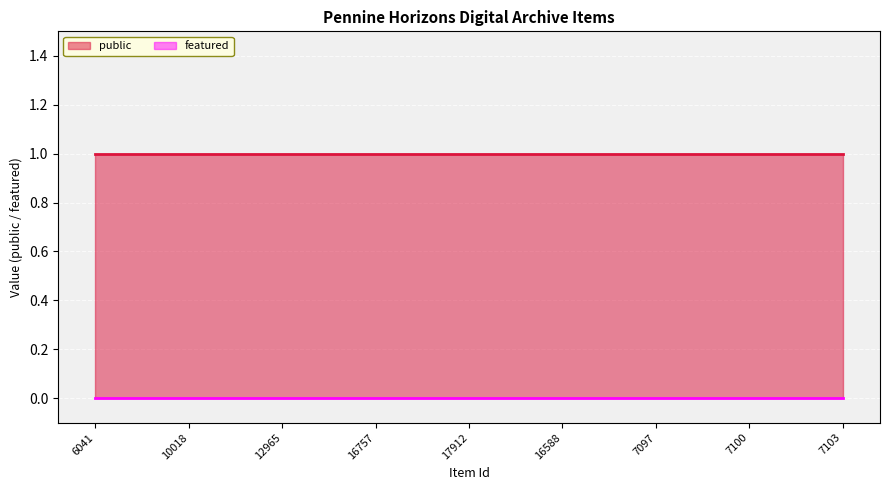

How many lines are shown in the chart?

2